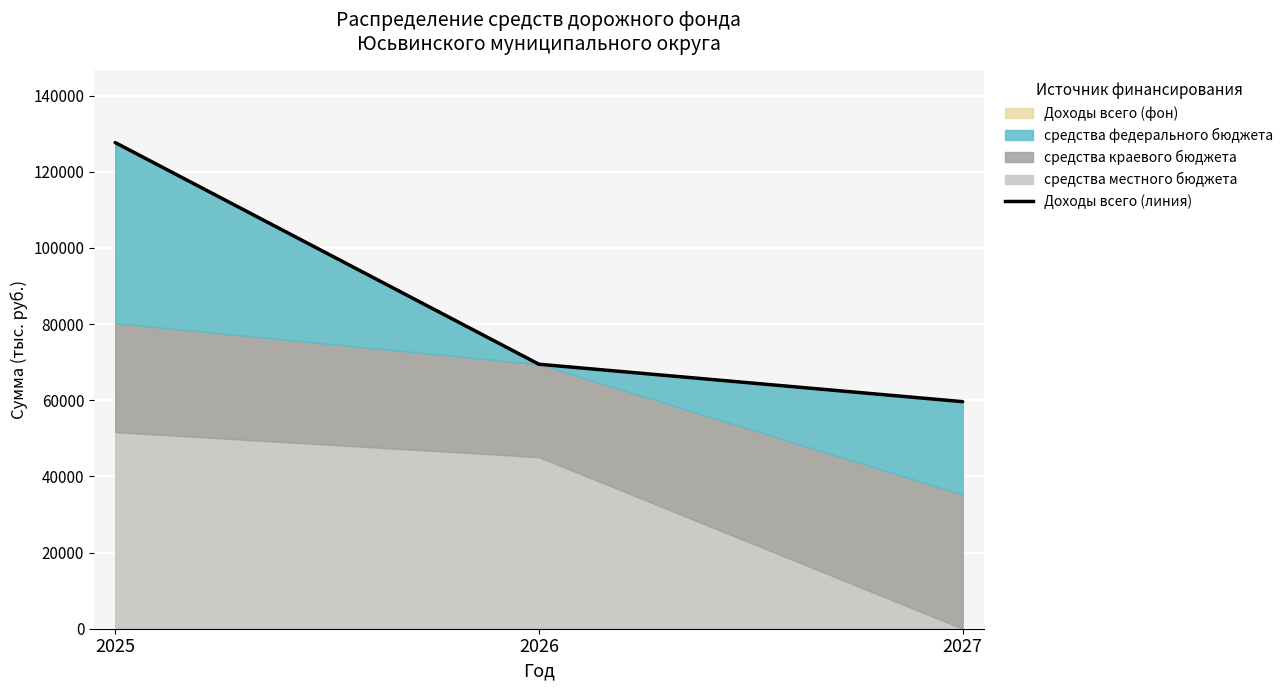

What is the difference between the values at 2027 and 2025?

68027.2